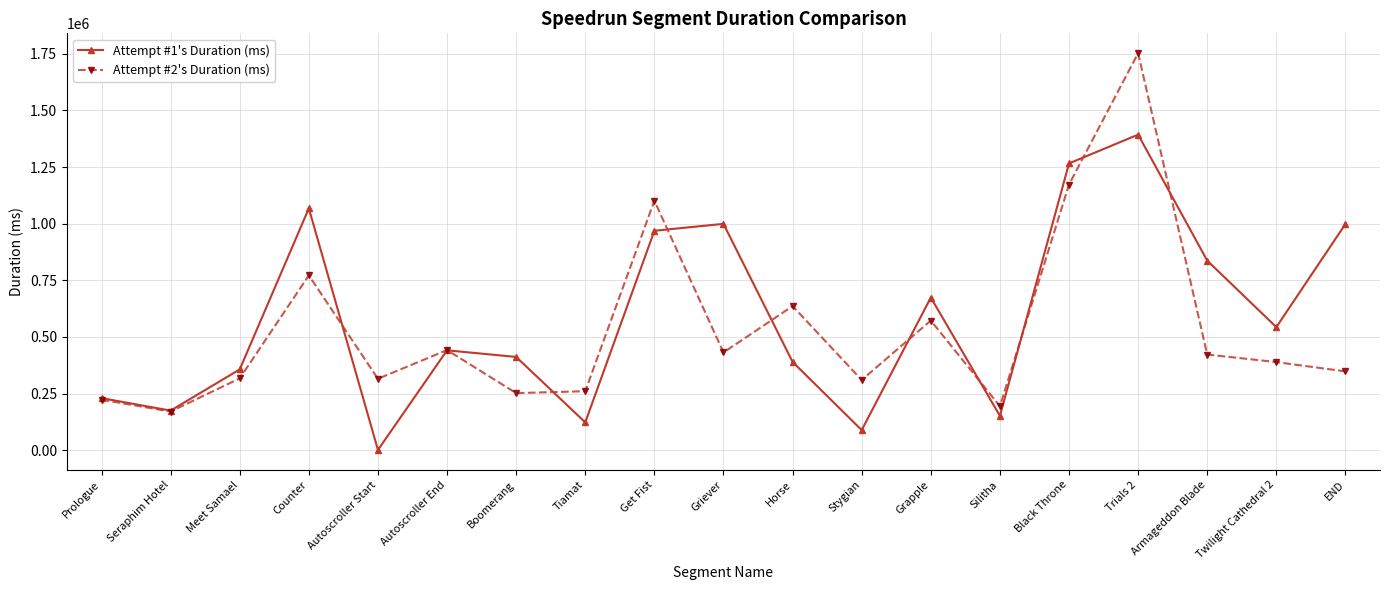

Is it true that Attempt #2's Duration (ms) equals 537588 at Autoscroller Start?

False